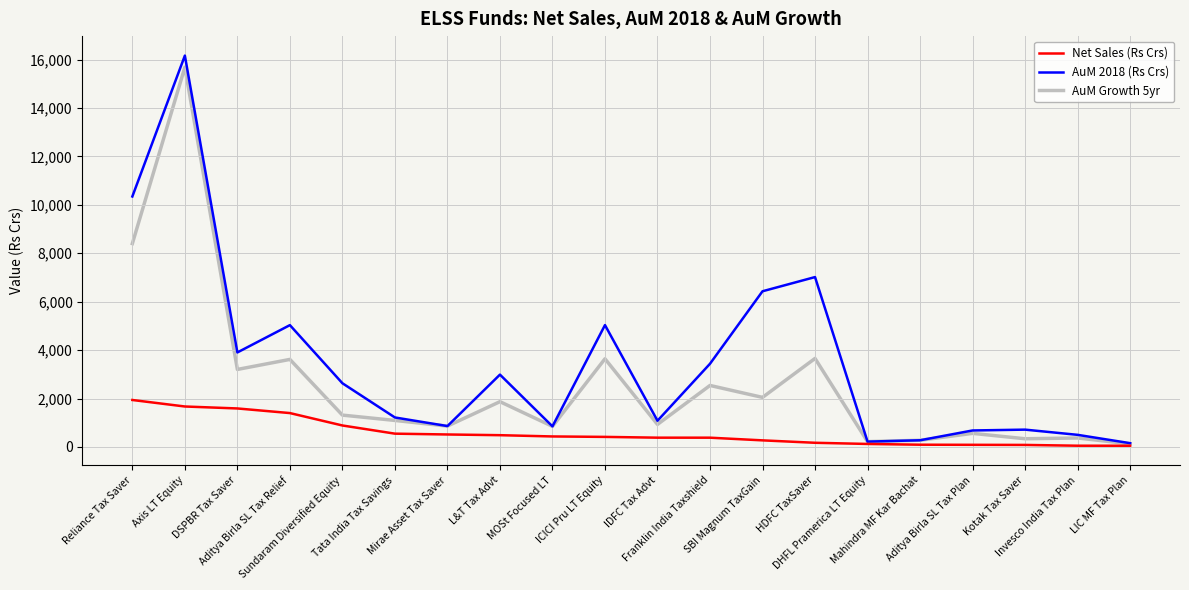

List the series in order of their overall mean, highest first.

AuM 2018 (Rs Crs), AuM Growth 5yr, Net Sales (Rs Crs)